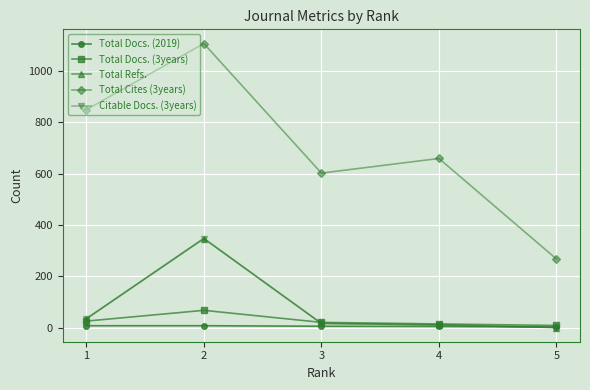

List the labels in order of Total Cites (3years) value, largest first.

2, 1, 4, 3, 5